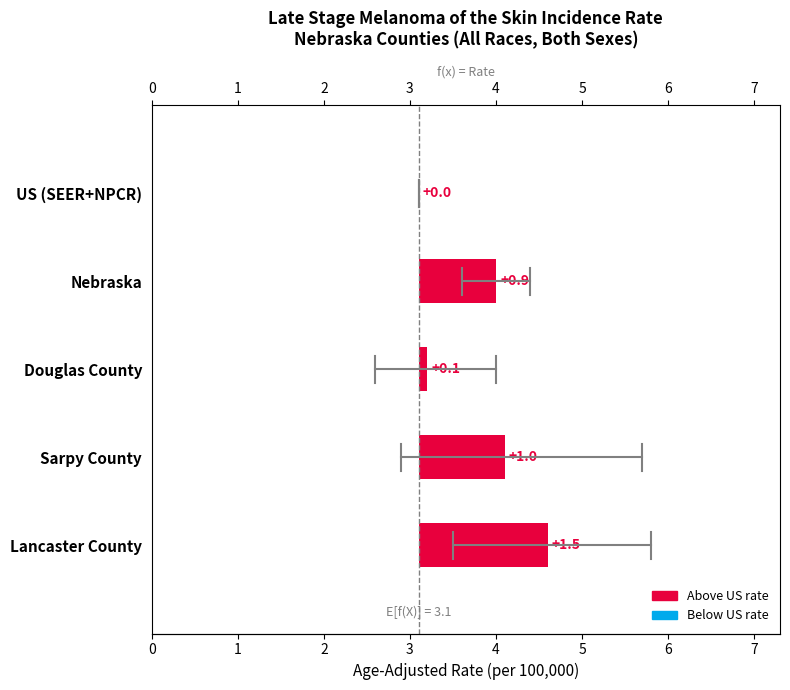

What is the change in value from Lancaster County to Sarpy County?

-0.5